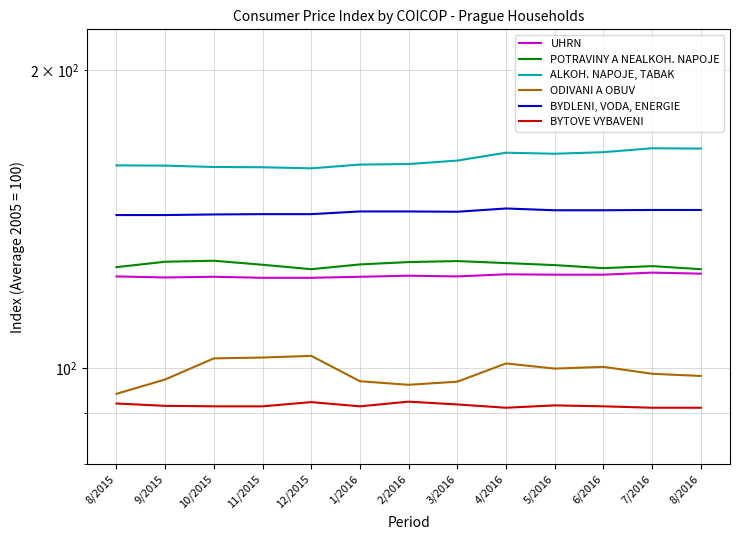

What is the sum of all POTRAVINY A NEALKOH. NAPOJE values?

1653.4